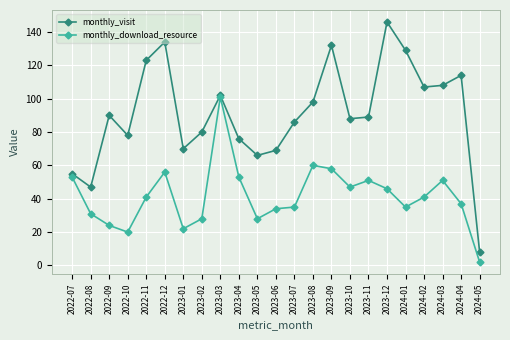

What is the label of the 14th point from the left?

2023-08